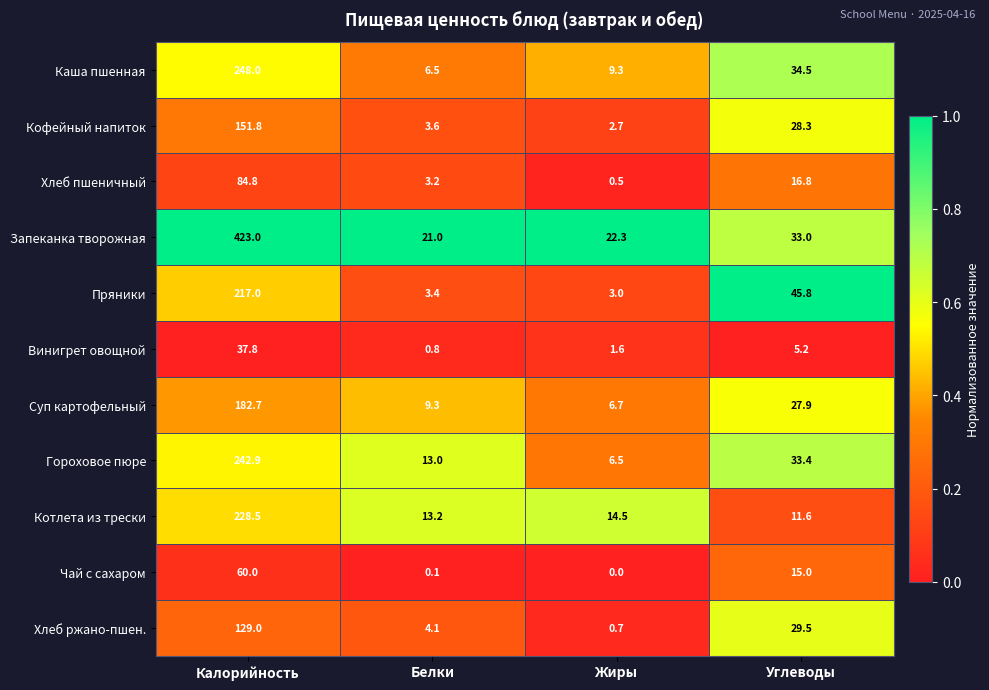

Rank the series at Белки from lowest to highest value.

Чай с сахаром, Винигрет овощной, Хлеб пшеничный, Пряники, Кофейный напиток, Хлеб ржано-пшен., Каша пшенная, Суп картофельный, Гороховое пюре, Котлета из трески, Запеканка творожная